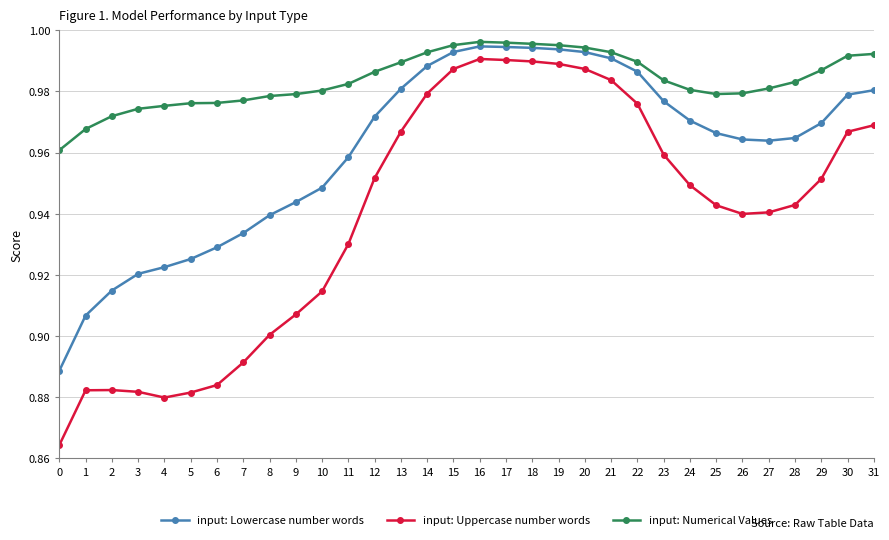

At 4, list the series in order from smallest to largest.

input: Uppercase number words, input: Lowercase number words, input: Numerical Values